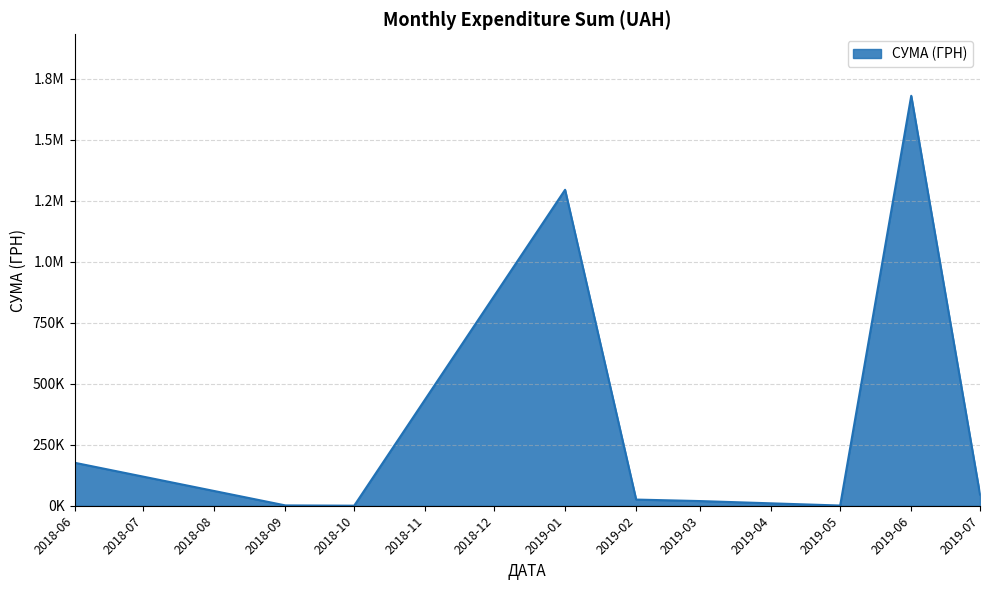

Does the chart display data point markers on the line(s)?

No